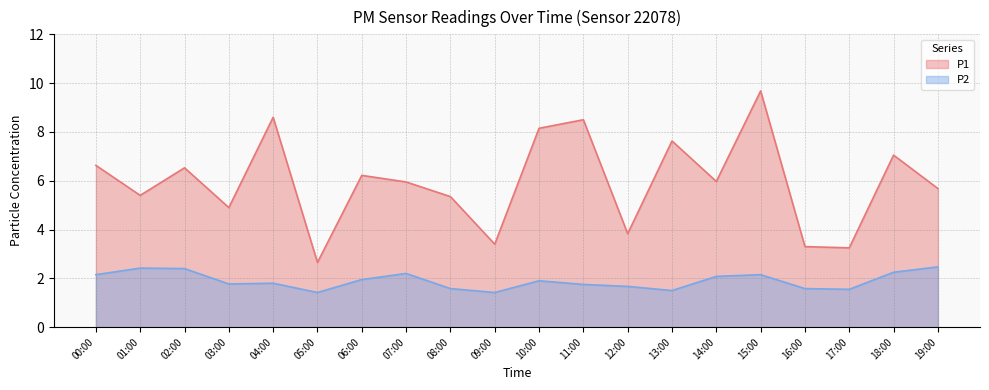

At which category does the chart reach its peak across all series?

15:00